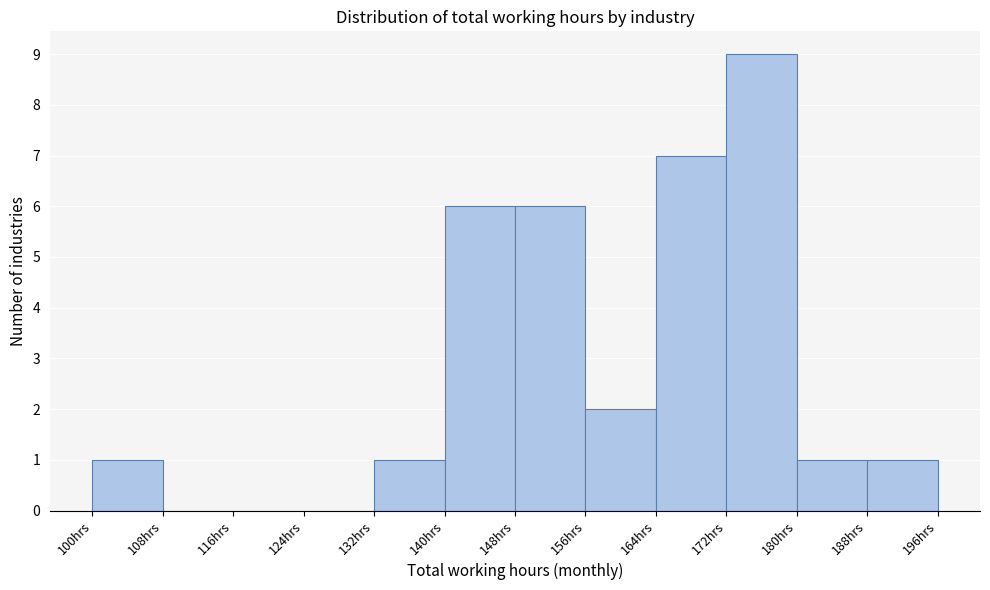

What is the height of the bar covering 188 to 196 on the x-axis? The values are not printed on the chart, so give them approximately, as read against the axis.

1